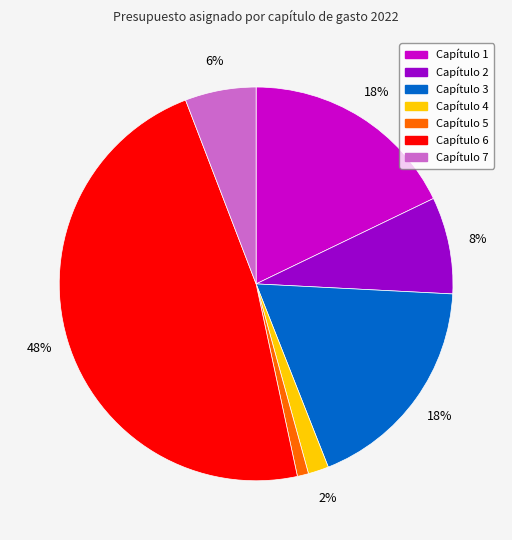

Between Capítulo 6 and Capítulo 4, which is larger?

Capítulo 6